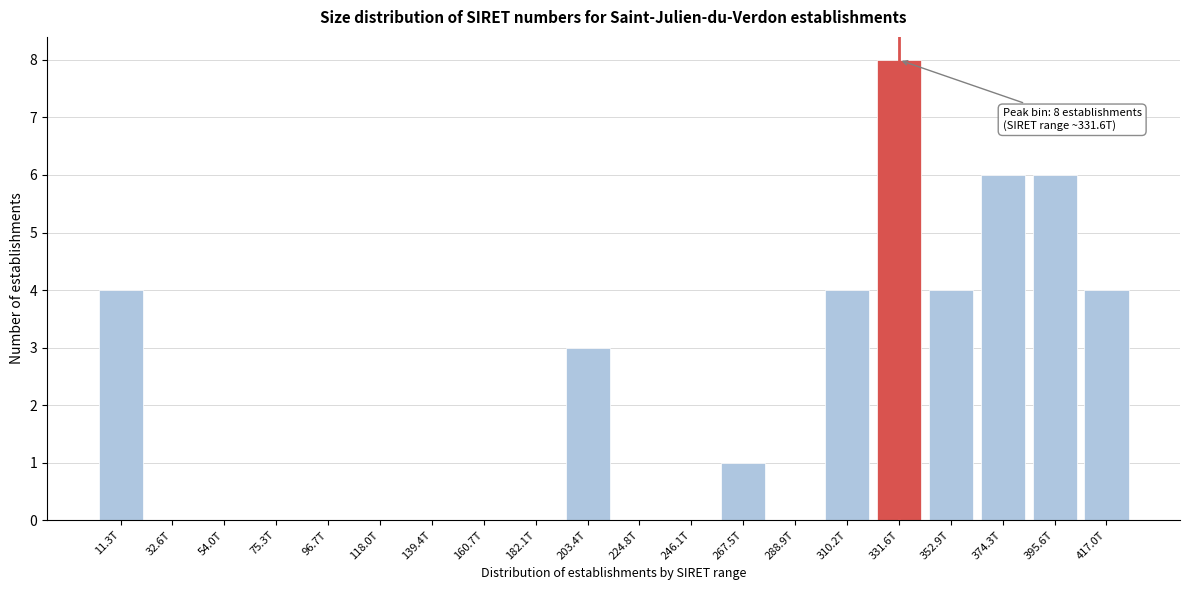

Reading right to left, what are all the values shown in this chart?

417.0T=4	395.6T=6	374.3T=6	352.9T=4	331.6T=8	310.2T=4	288.9T=0	267.5T=1	246.1T=0	224.8T=0	203.4T=3	182.1T=0	160.7T=0	139.4T=0	118.0T=0	96.7T=0	75.3T=0	54.0T=0	32.6T=0	11.3T=4